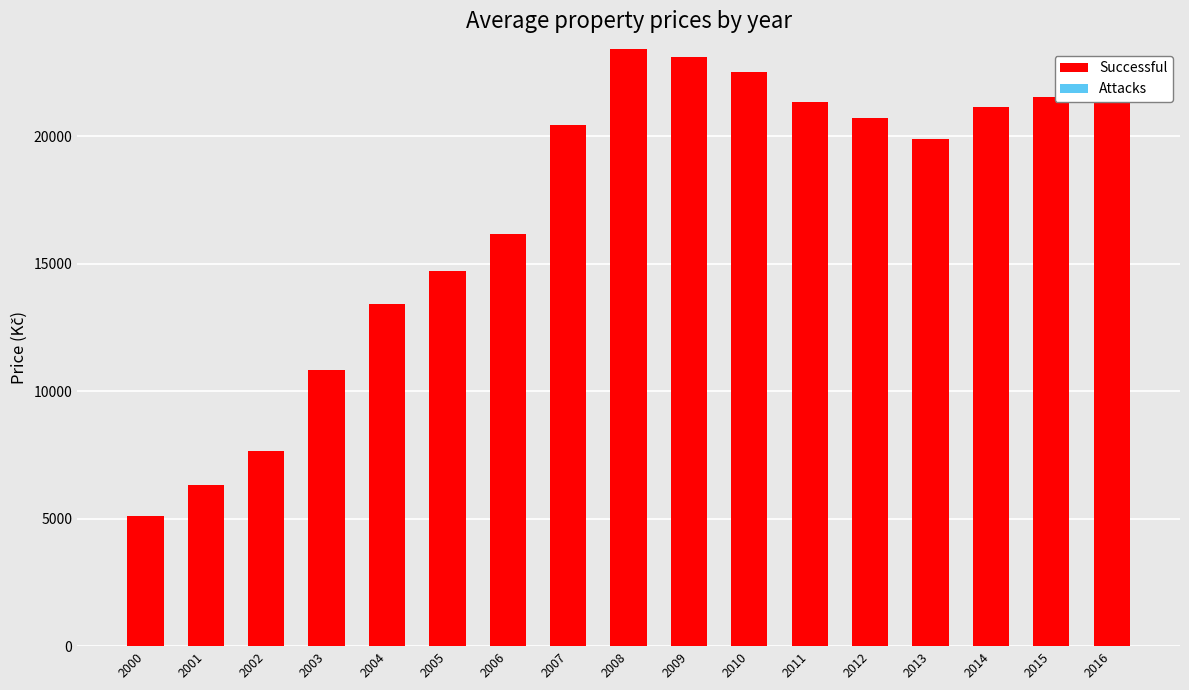

What is the value of the 14th bar from the left?

19871